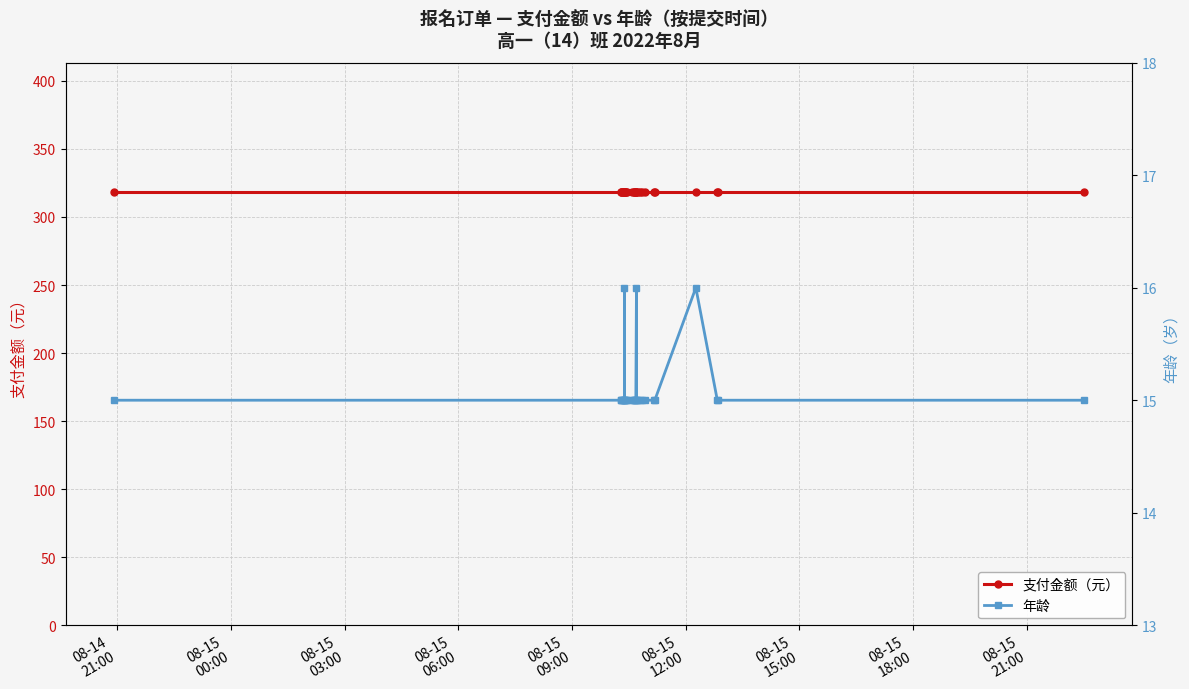

True or false: 支付金额（元） and 年龄 intersect in this chart.

False